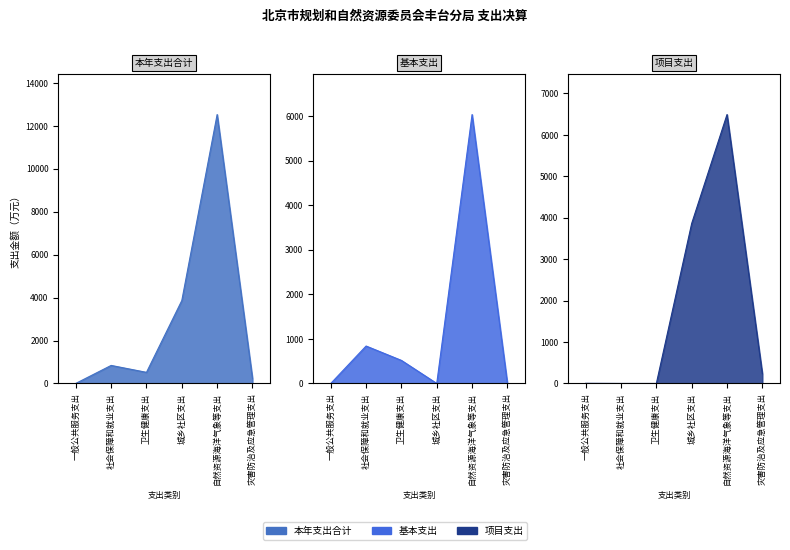

True or false: 基本支出 has more than 1 interior local peaks.

True